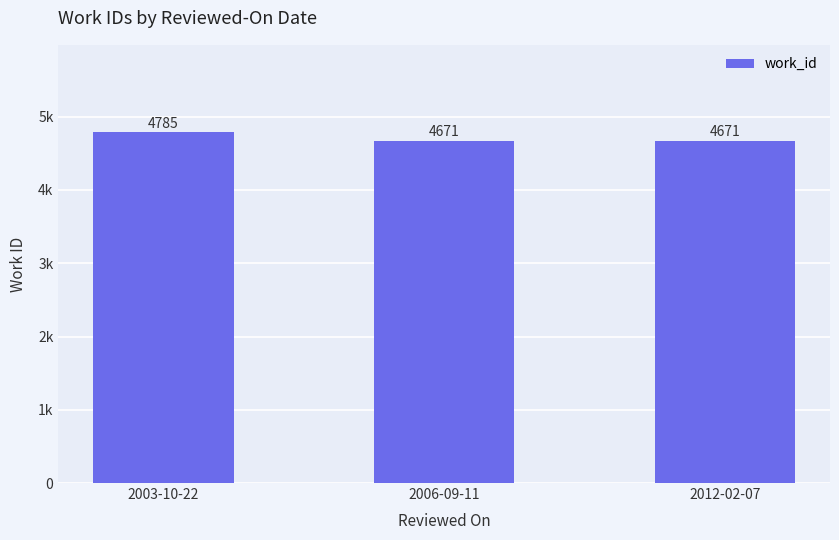

Does the chart contain any negative values?

No